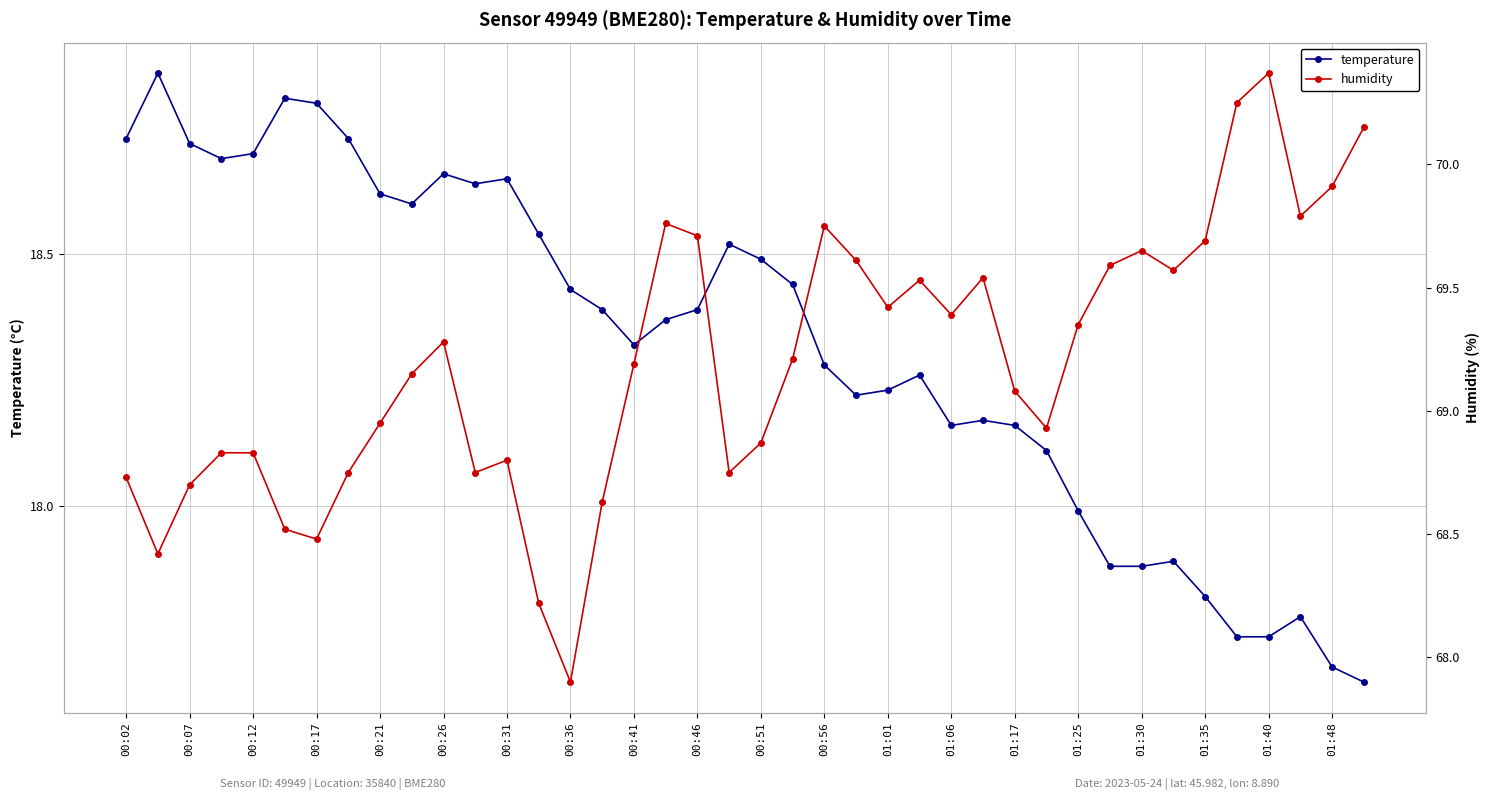

Is it true that temperature equals 9.1 at 01:25?

False